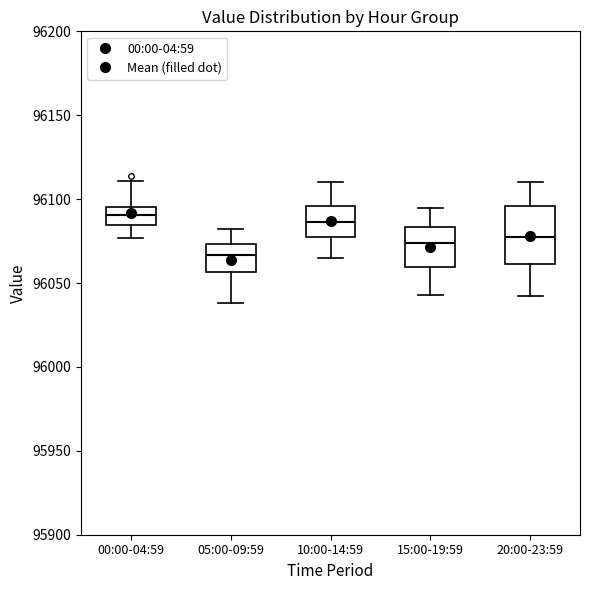

Where is the upper edge of the box for 00:00-04:59 on the y-axis? The values are not printed on the chart, so give them approximately, as read against the axis.

96095